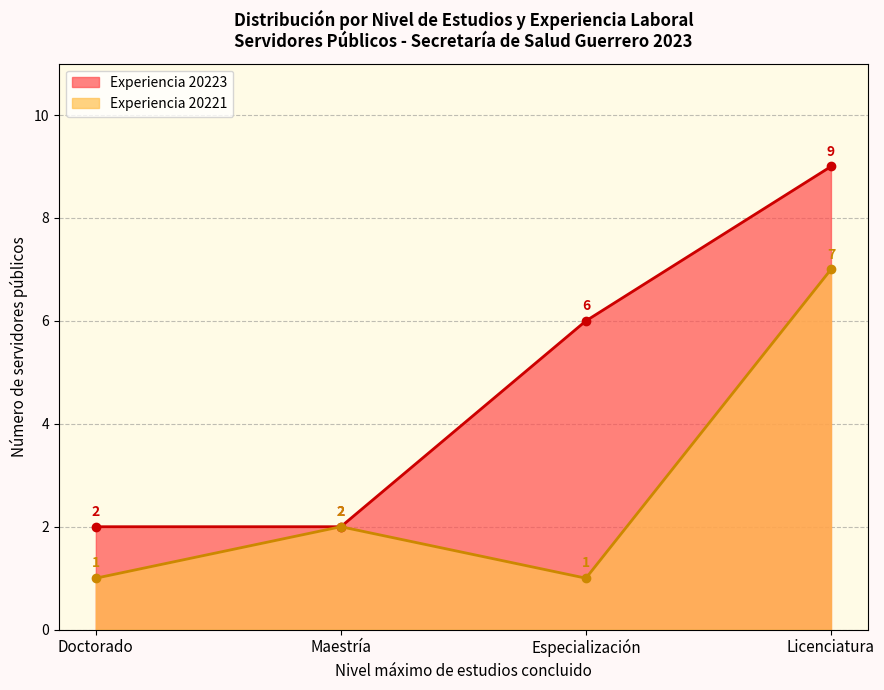

At which category is the sum across all series the highest?

Licenciatura